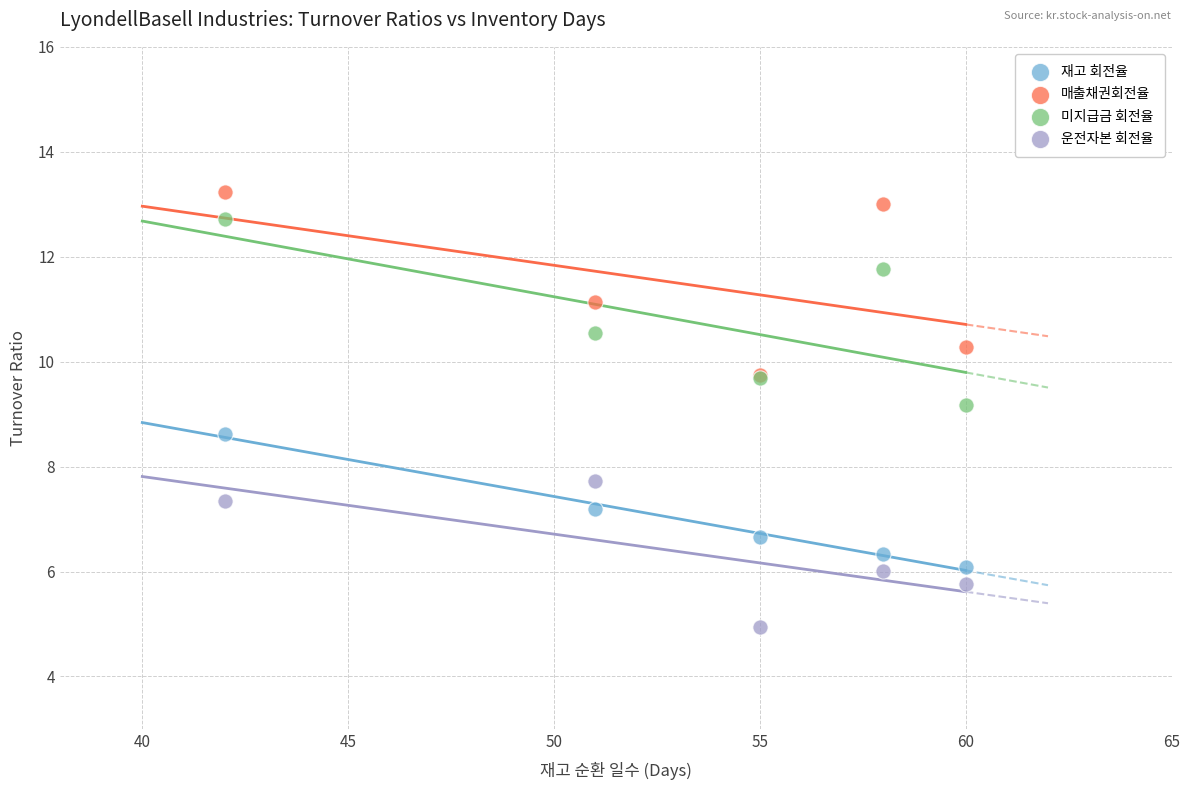

Across all series, what Y value is closest to 9?

9.2